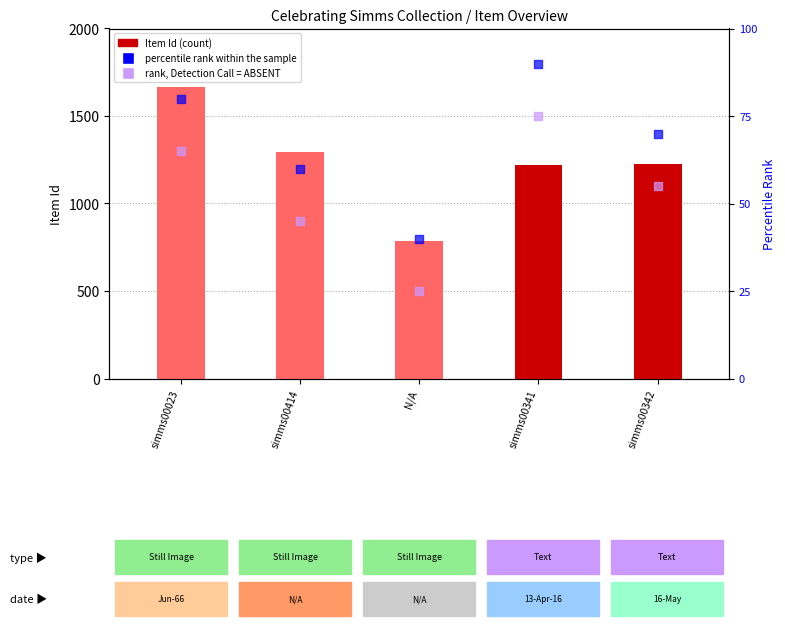

At how many categories does at least one series exceed 424?

5